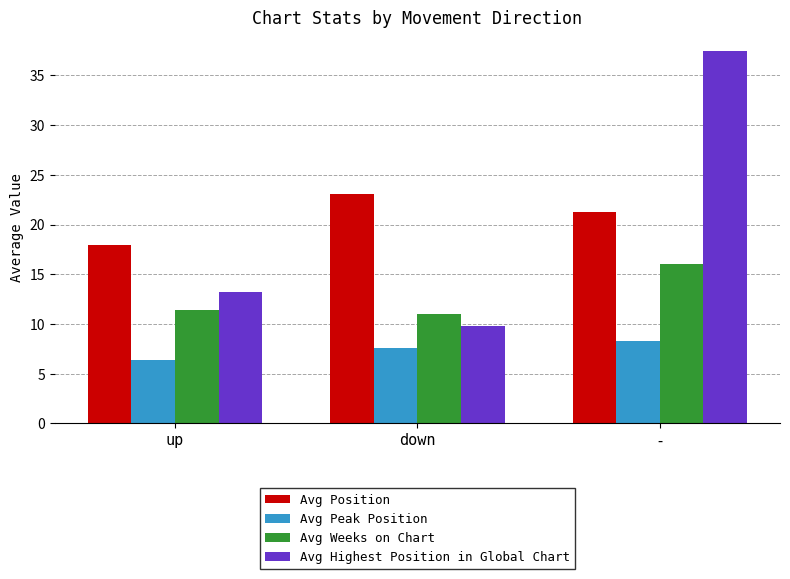

Which series has the largest total across all categories?

Avg Position